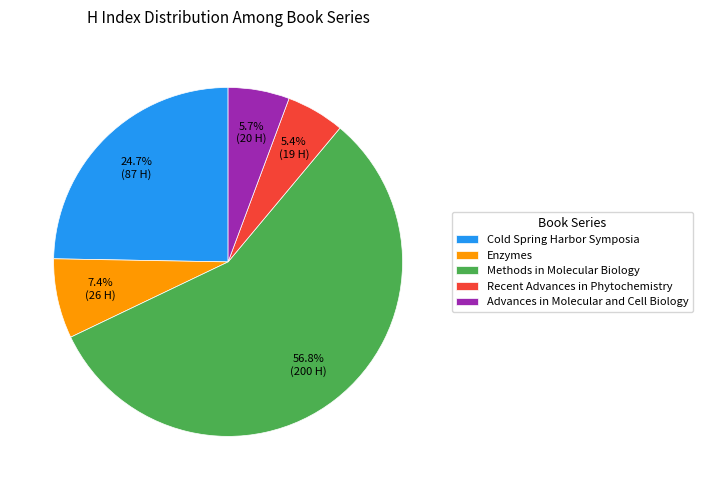

To the nearest percent, what is the combined percentage of Recent Advances in Phytochemistry and Advances in Molecular and Cell Biology?

11%